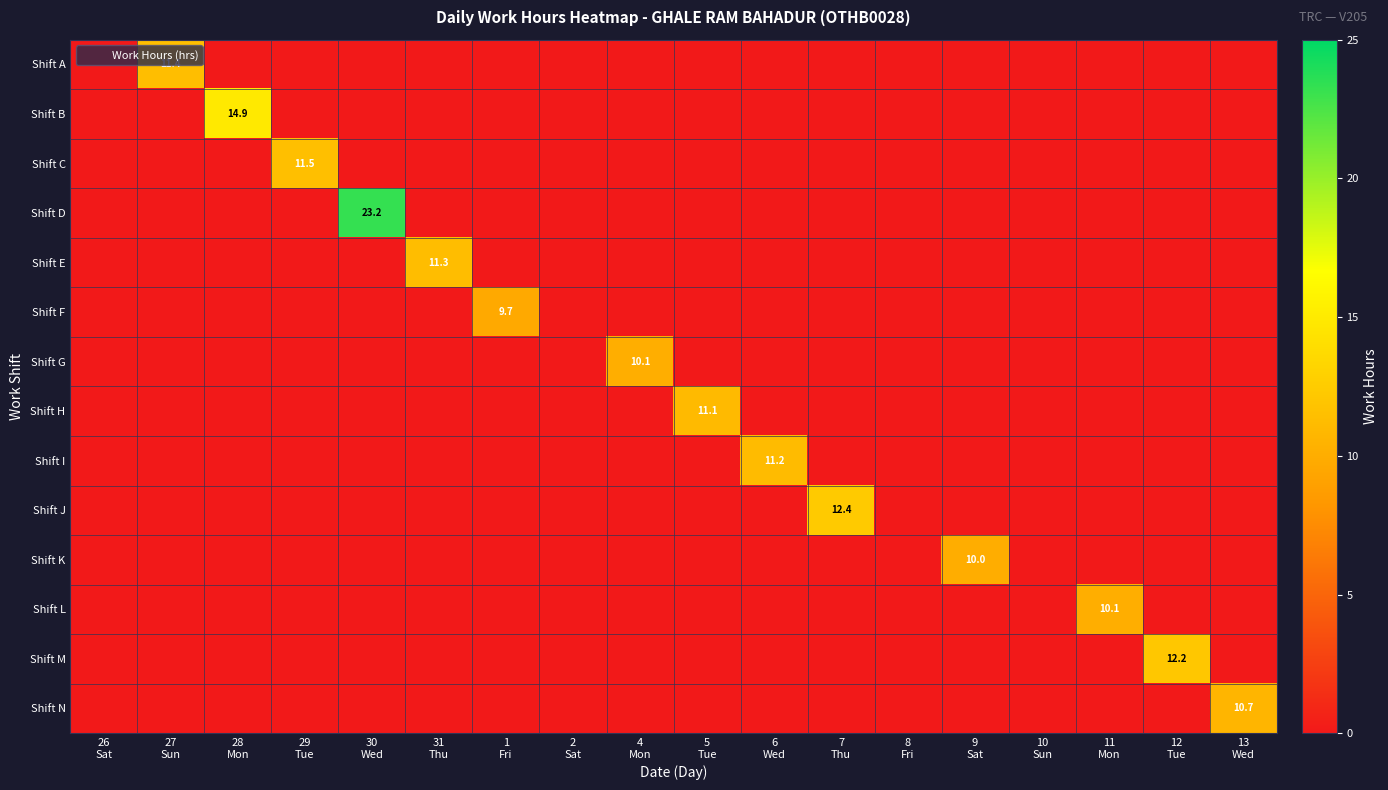

How many data points does each series have?

18